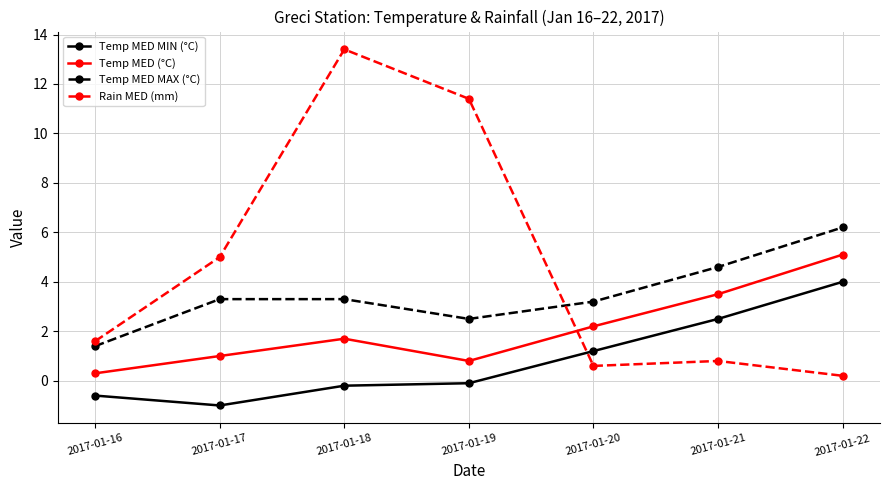

How many distinct data groups are displayed?

4